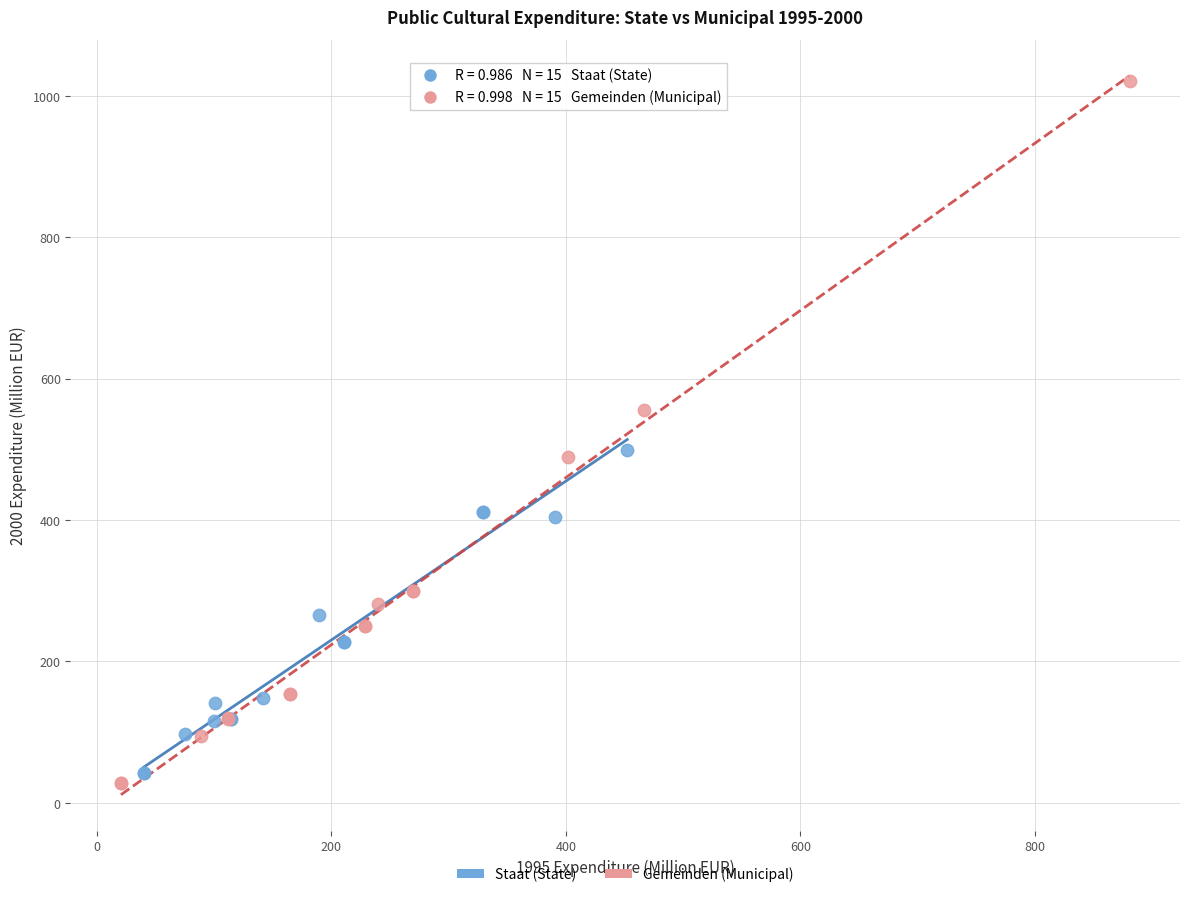

Which series contains the highest Y value?

Gemeinden (Municipal)